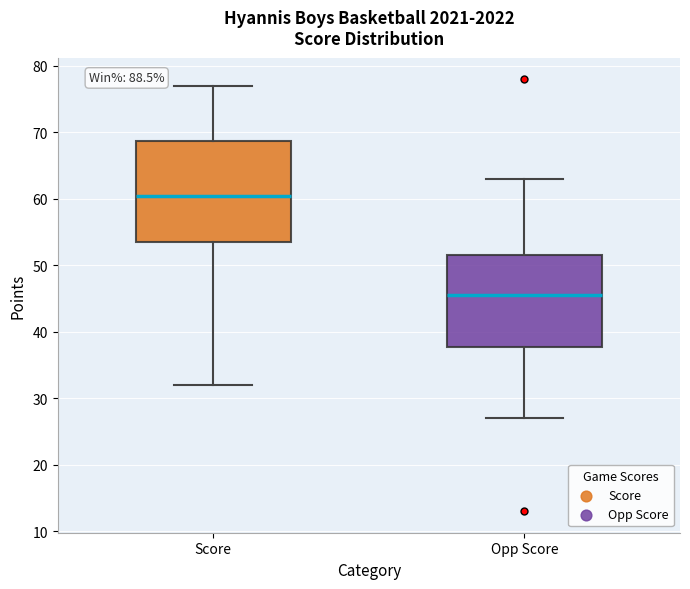

Reading left to right, read every box against the y-axis: the position of its median line, the range the box covers, and the ends of its whiskers. The values are not printed on the chart, so give them approximately, as read against the axis.

Score: median 61, box 54 to 69, whiskers 32 to 77
Opp Score: median 46, box 38 to 52, whiskers 27 to 63